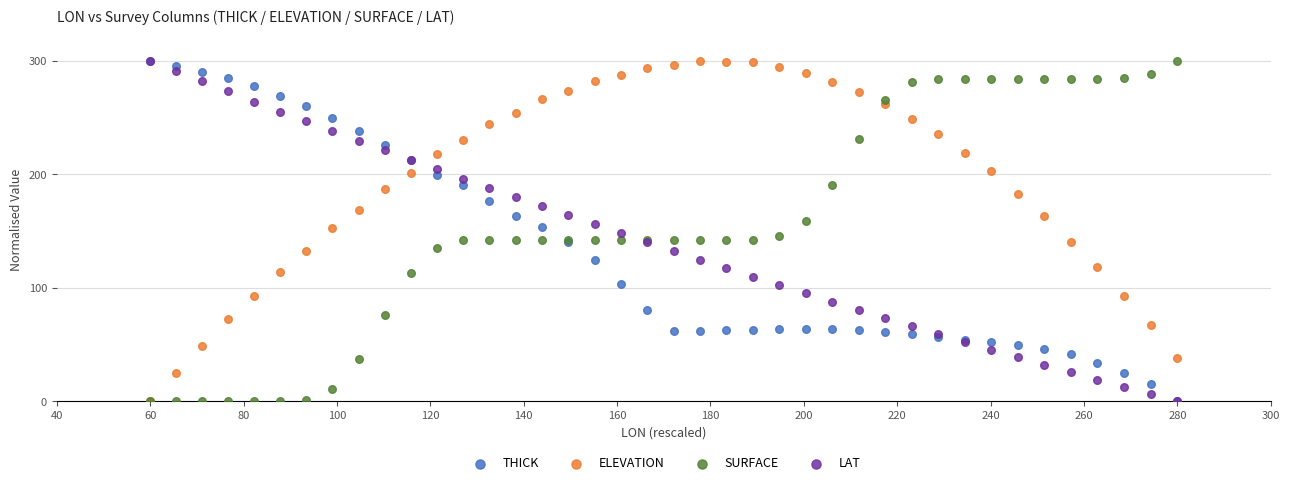

What are all the series names shown in the legend?

THICK, ELEVATION, SURFACE, LAT